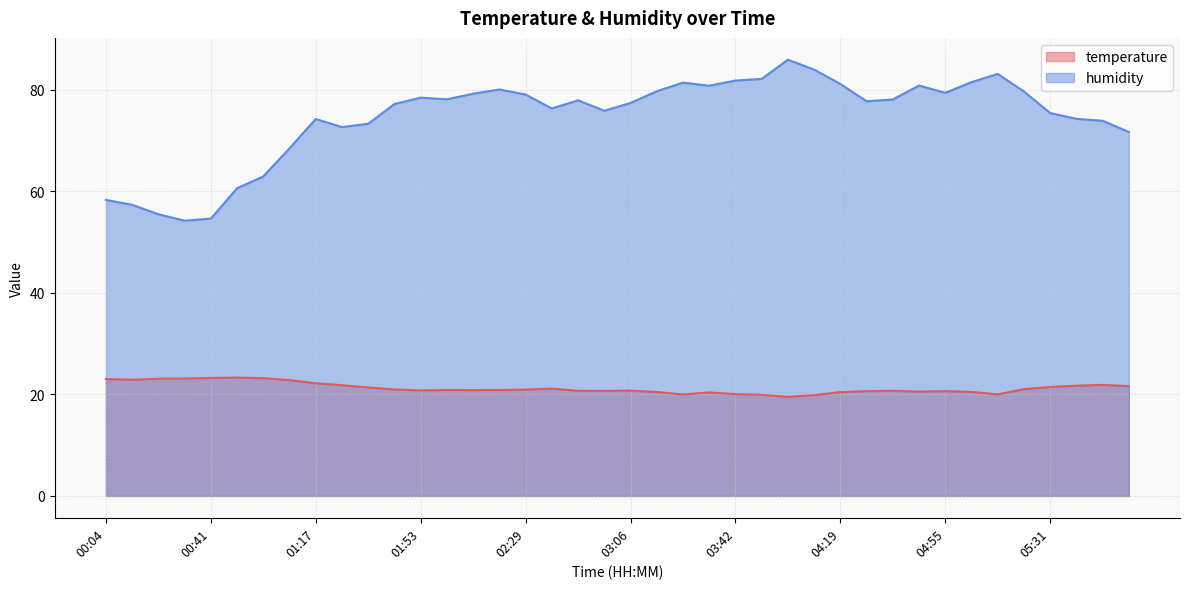

Which series has the largest total across all categories?

humidity